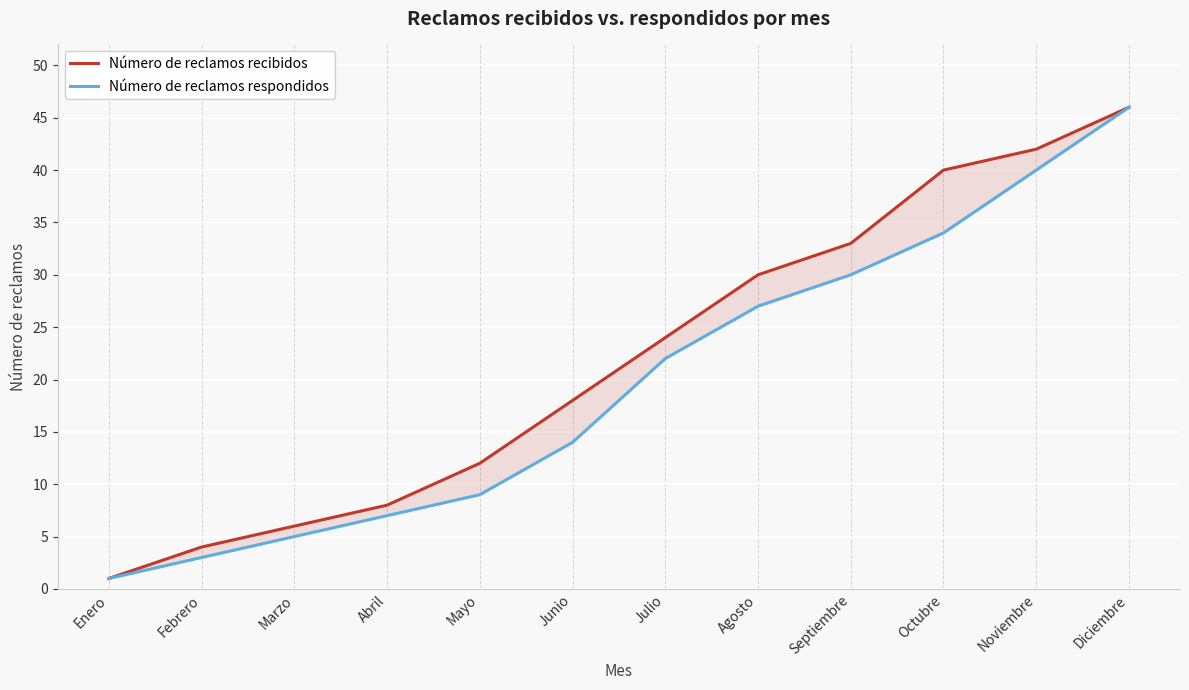

List the labels in order of Número de reclamos respondidos value, smallest first.

Enero, Febrero, Marzo, Abril, Mayo, Junio, Julio, Agosto, Septiembre, Octubre, Noviembre, Diciembre